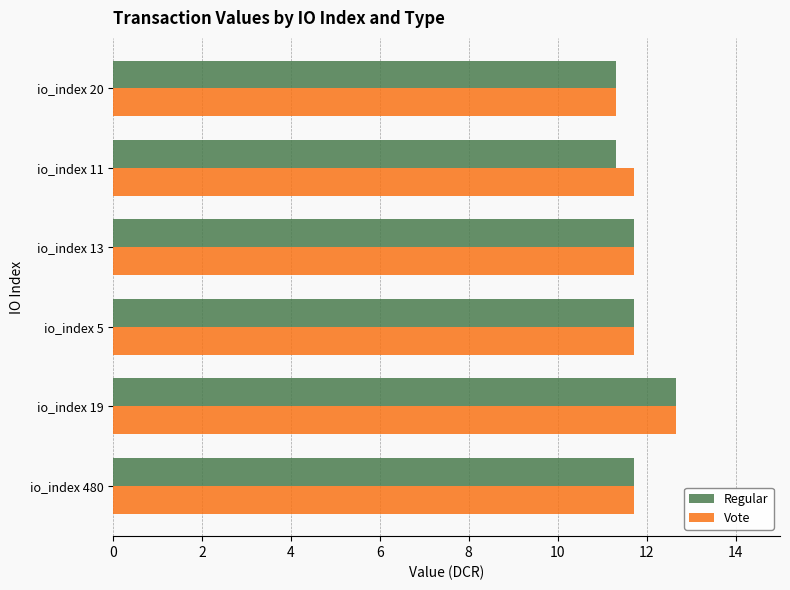

The Regular series shows 11.7 at io_index 5. True or false?

True